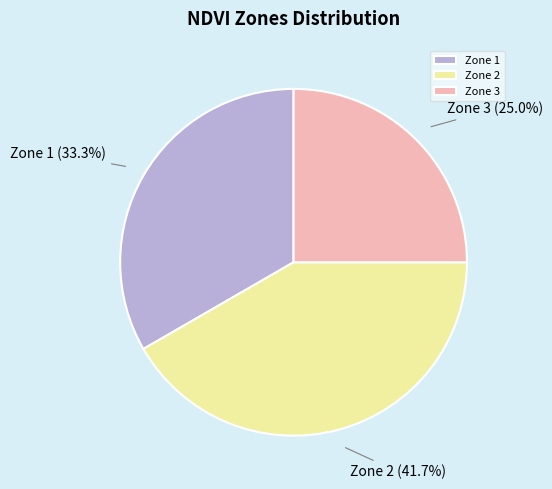

Is it true that Zone 3 is 25% of the pie?

True